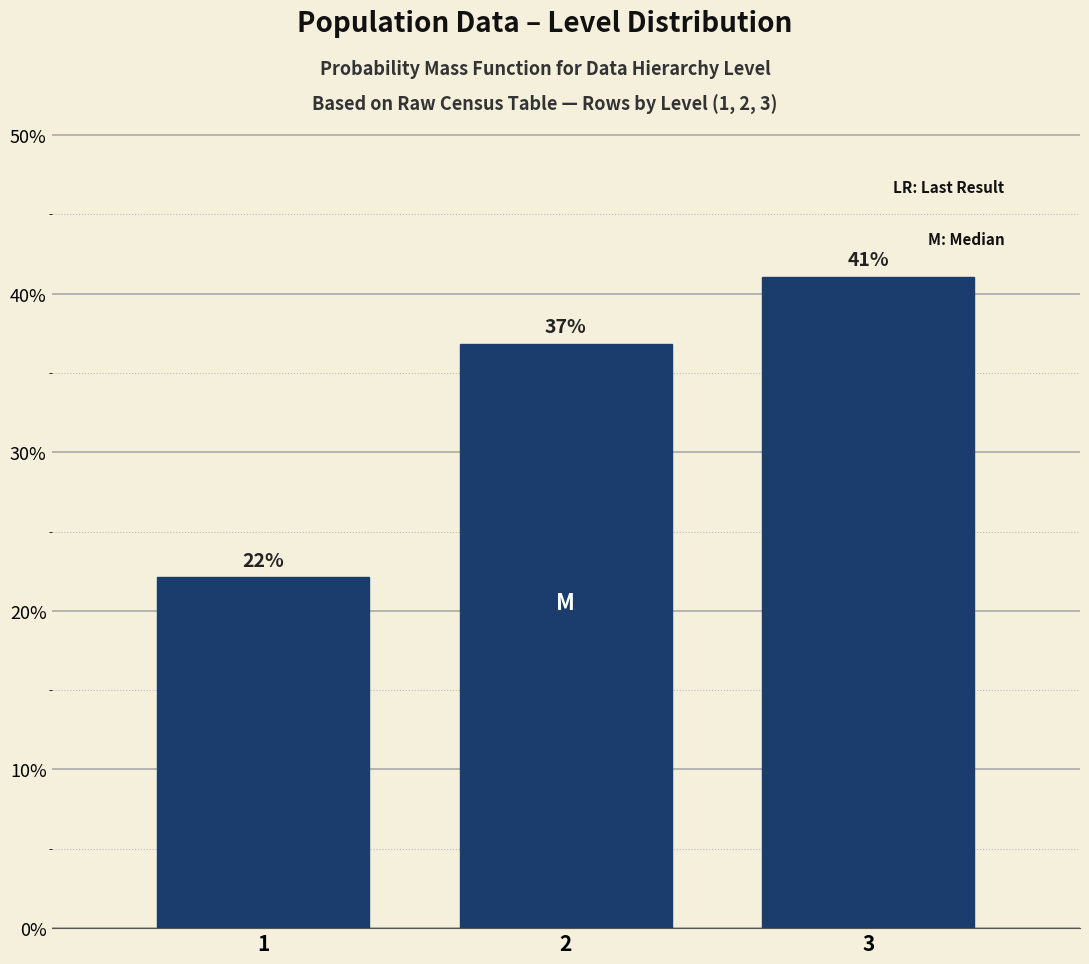

List the labels in order of value, largest first.

3, 2, 1